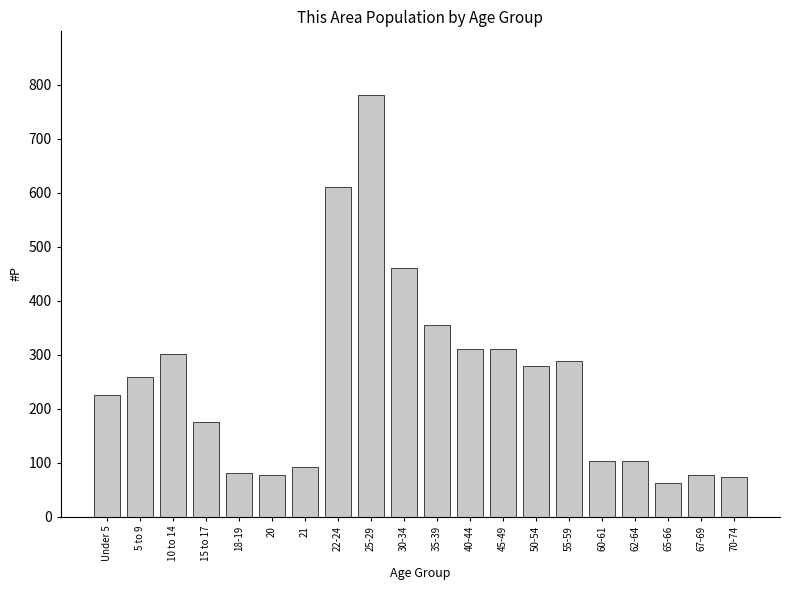

What is the difference between the values at 45-49 and 67-69?

232